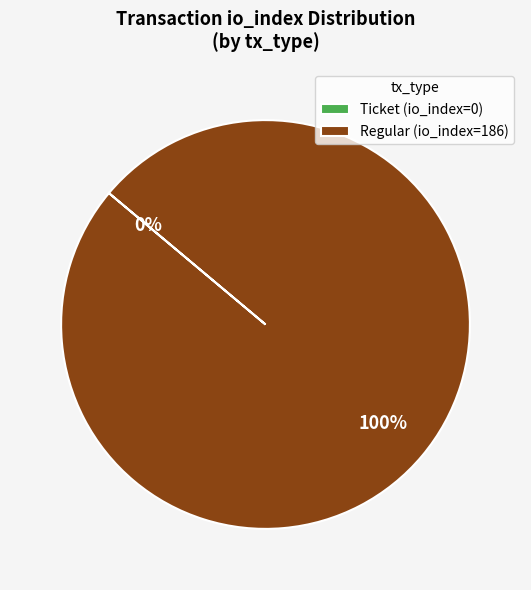

The Regular (io_index=186) slice represents 100% of the pie. True or false?

True